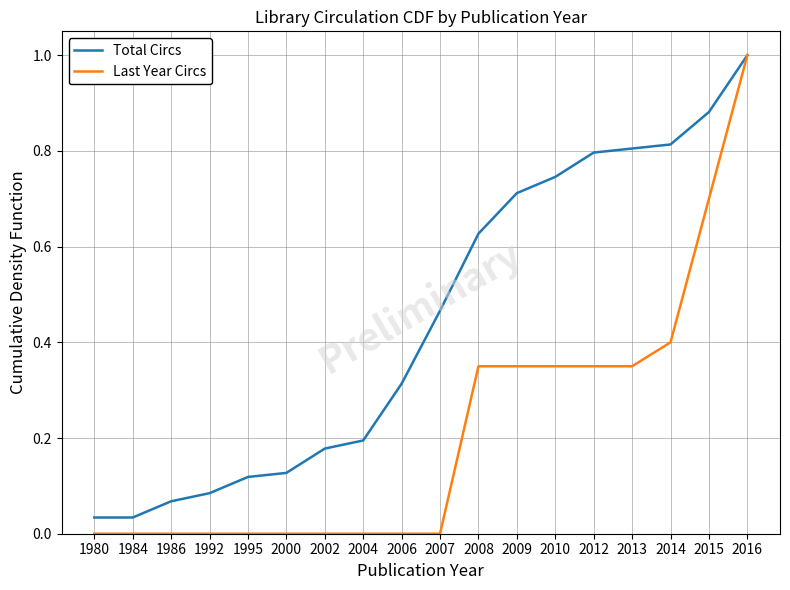

Which series has the largest total across all categories?

Total Circs